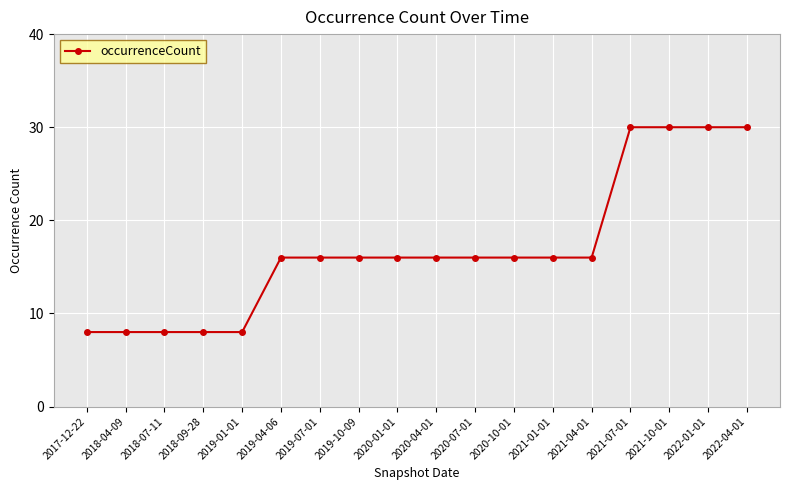

How many lines are shown in the chart?

1